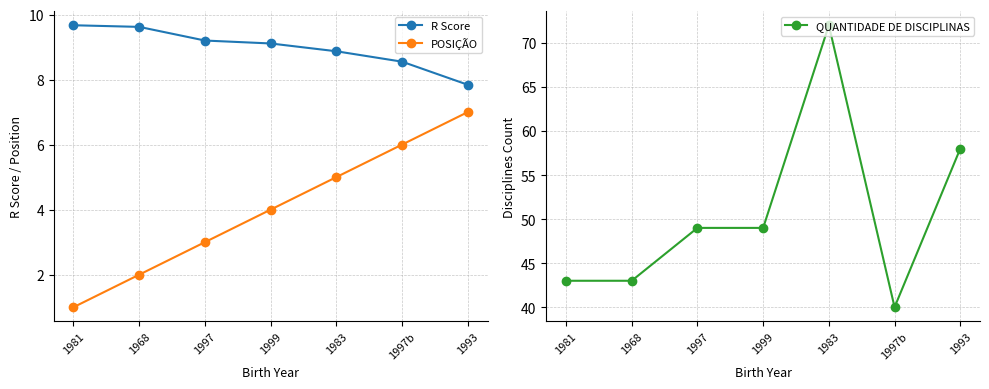

Is it true that QUANTIDADE DE DISCIPLINAS equals 63.0 at 1997b?

False